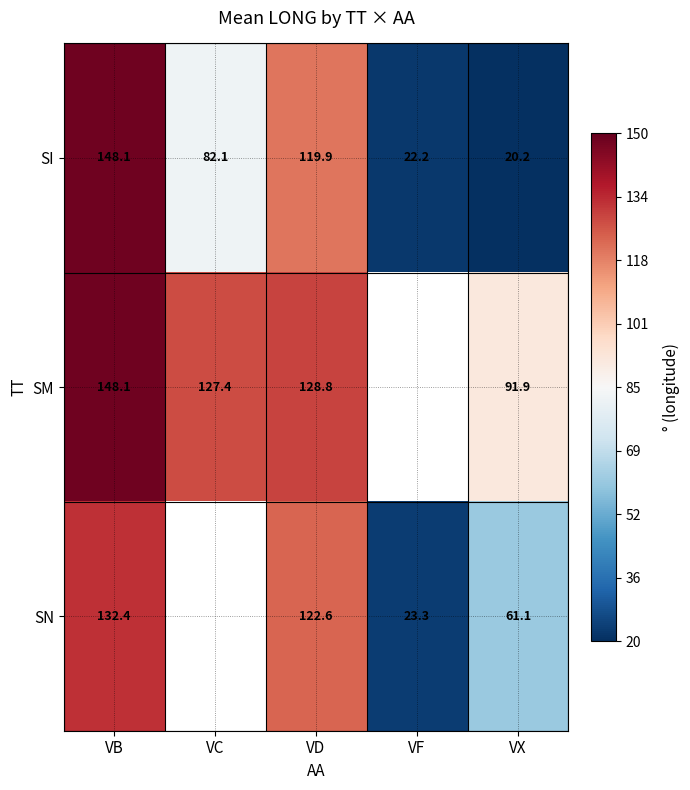

Rank the series at VX from lowest to highest value.

SI, SN, SM